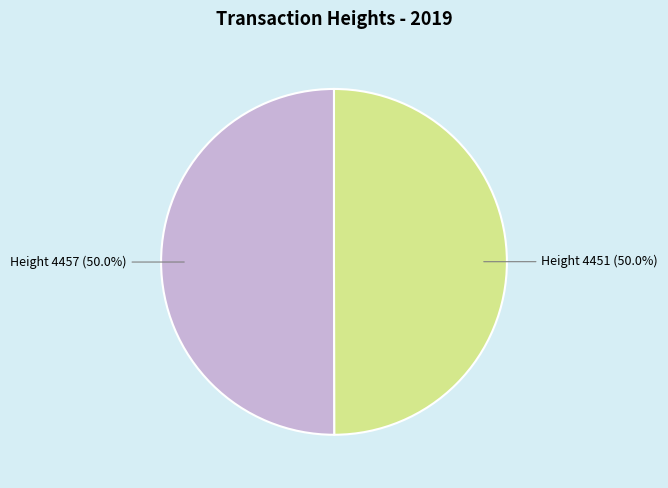

Count the number of slices in the pie.

2